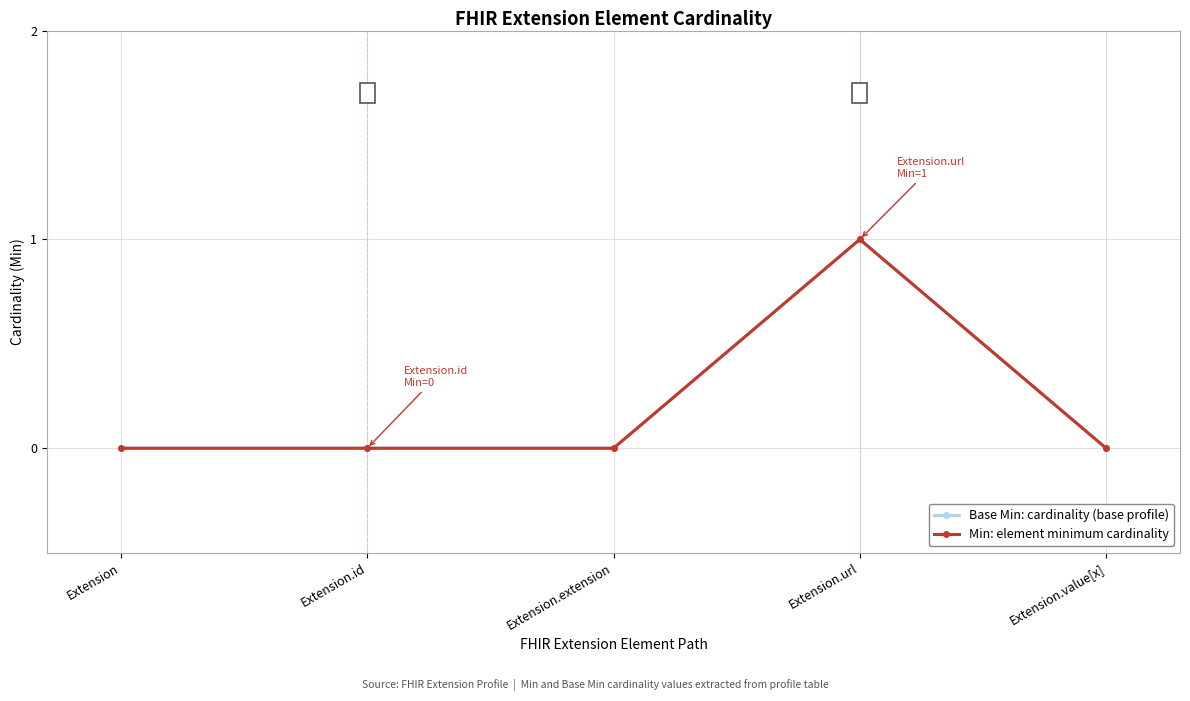

Does the chart have visible grid lines?

Yes